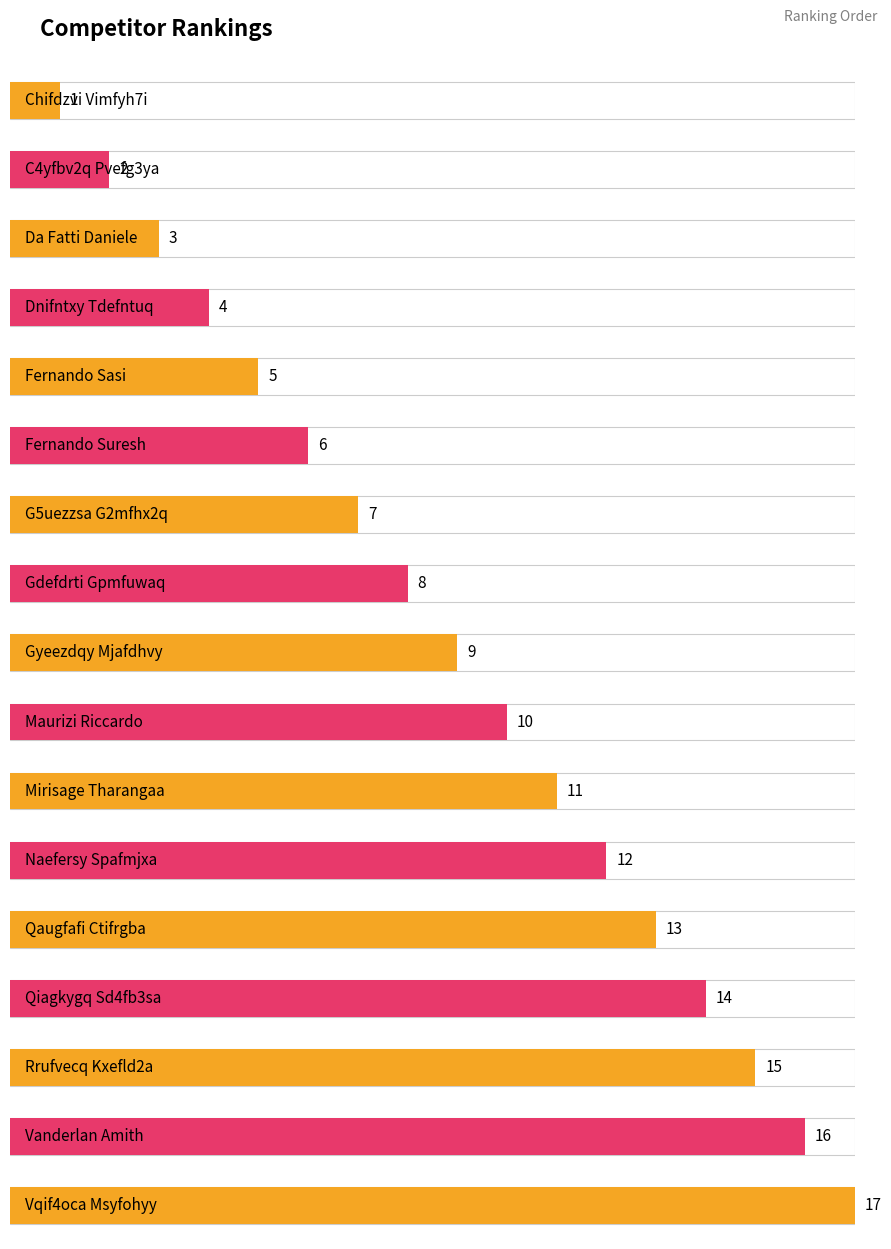

Reading right to left, list all the values displayed in this chart.

17	16	15	14	13	12	11	10	9	8	7	6	5	4	3	2	1